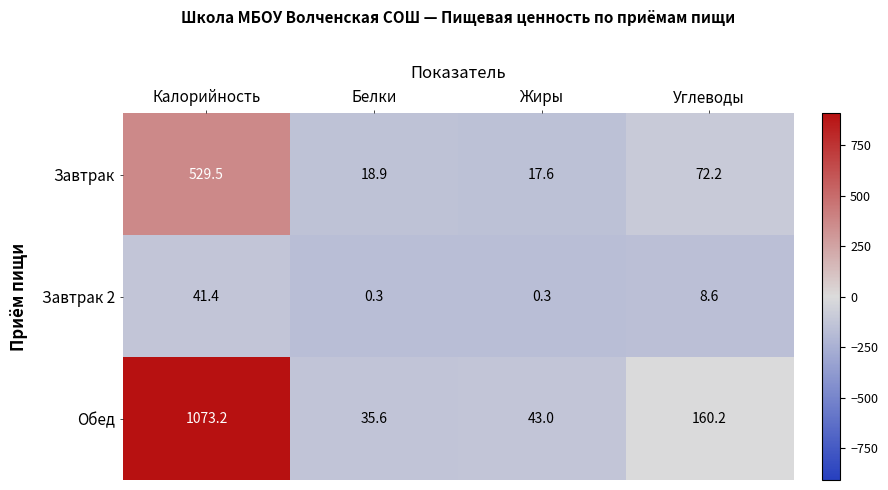

How many categories are shown in the chart?

4